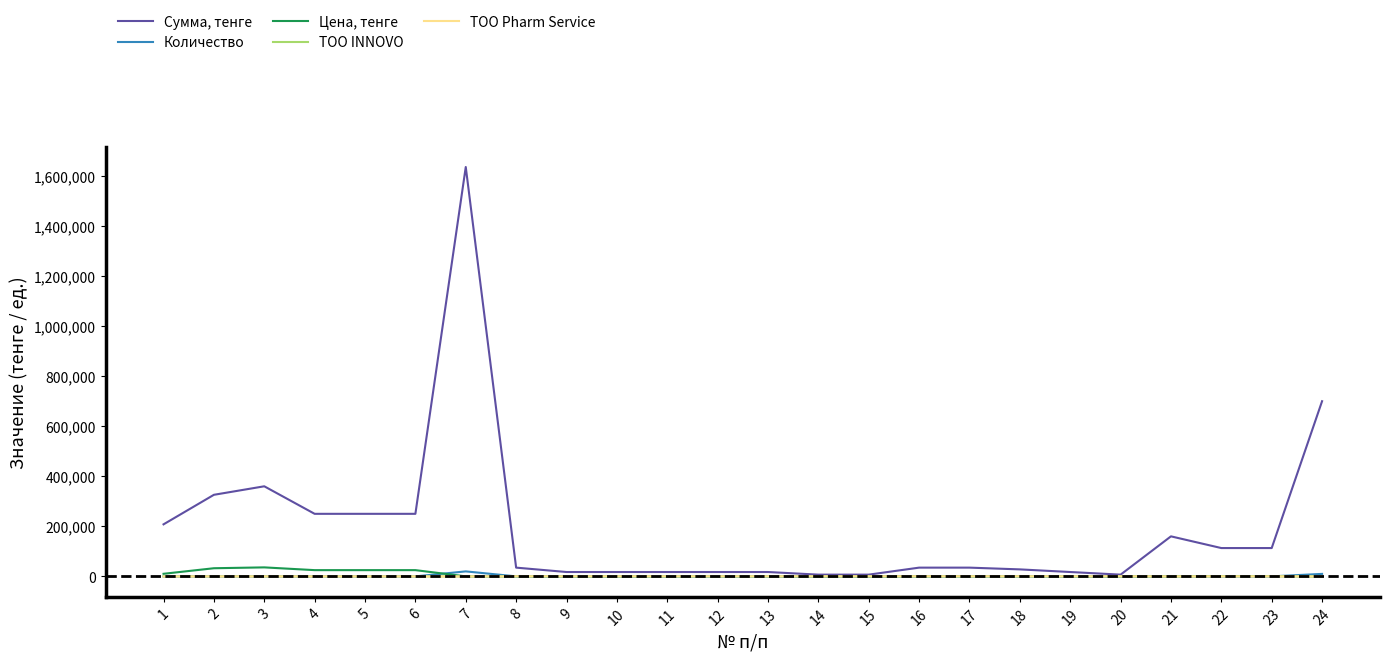

What is the average value of the ТОО Pharm Service series?

189.0